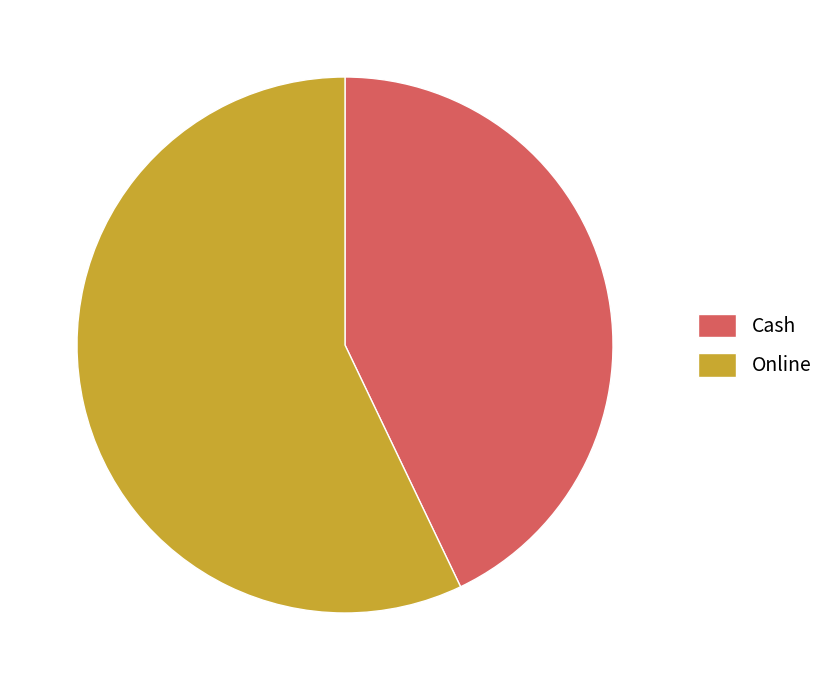

Rank the categories by value from lowest to highest.

Cash, Online